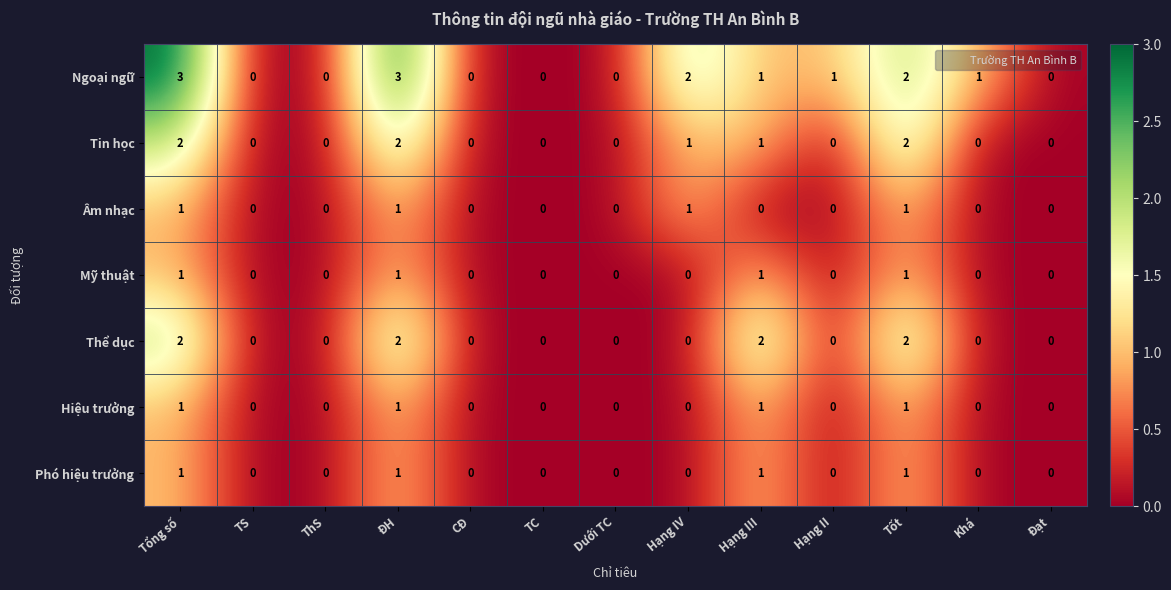

The Âm nhạc series shows 2 at Tốt. True or false?

False